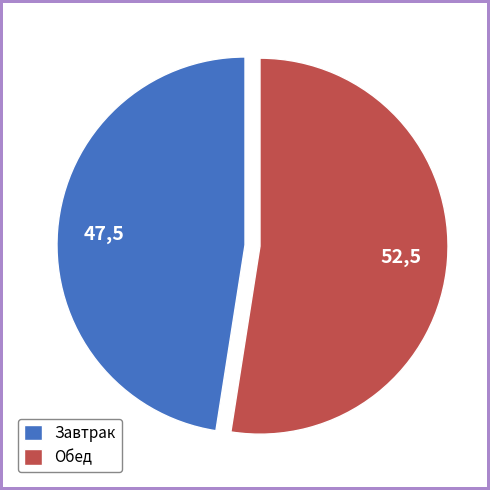

How many slices are in this pie chart?

2